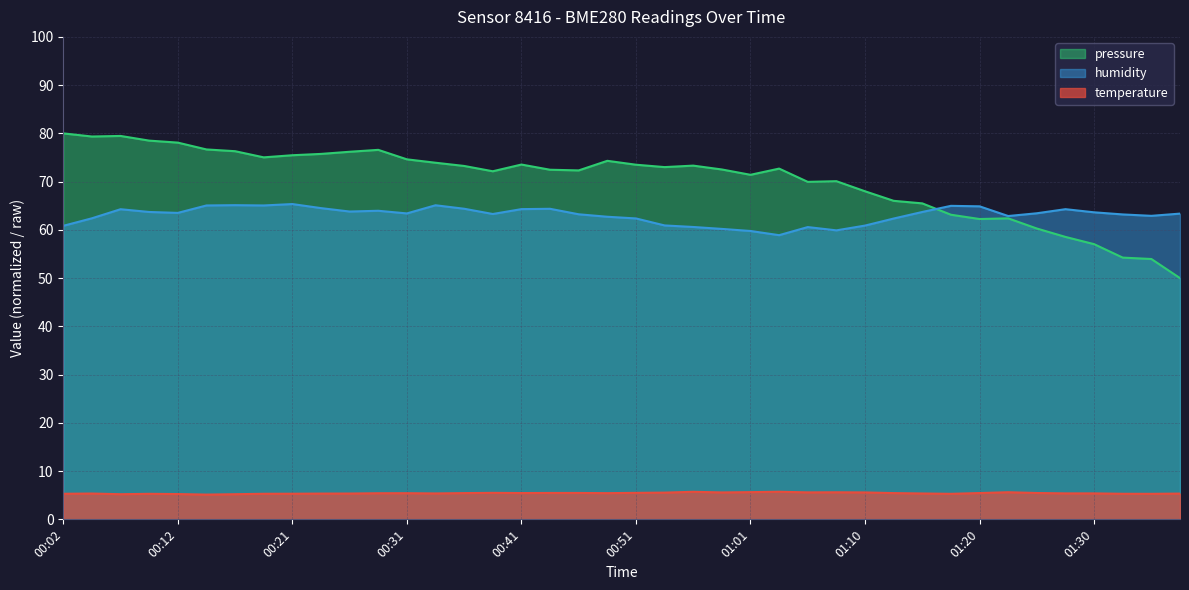

What is the average value of the pressure series?

70.3